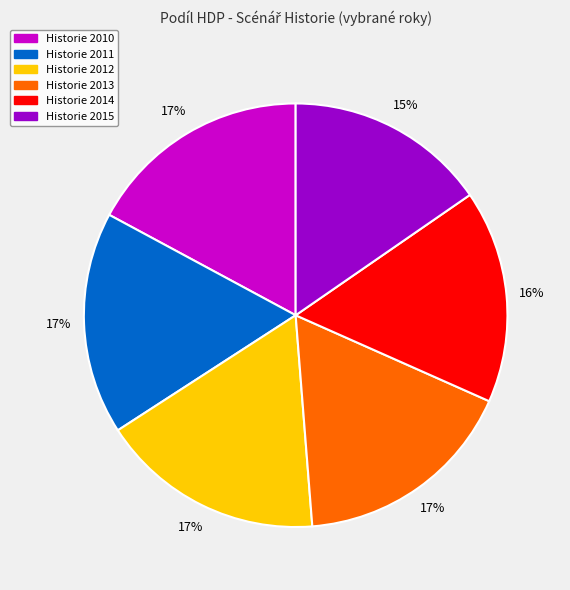

Combined, do Historie 2013 and Historie 2010 account for over 50%?

No